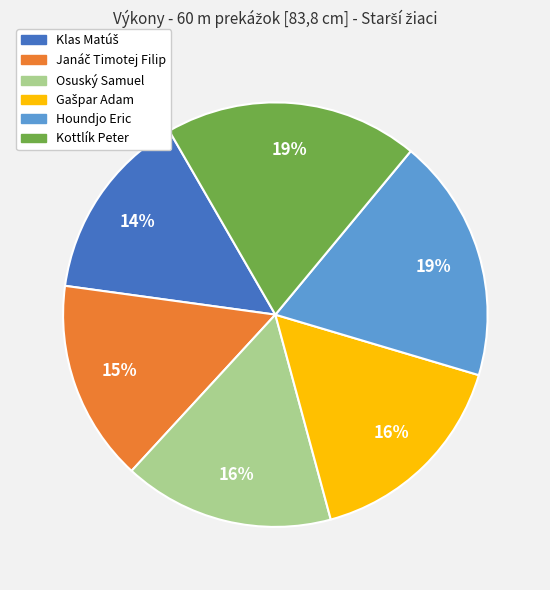

Is there a majority slice in this chart?

No